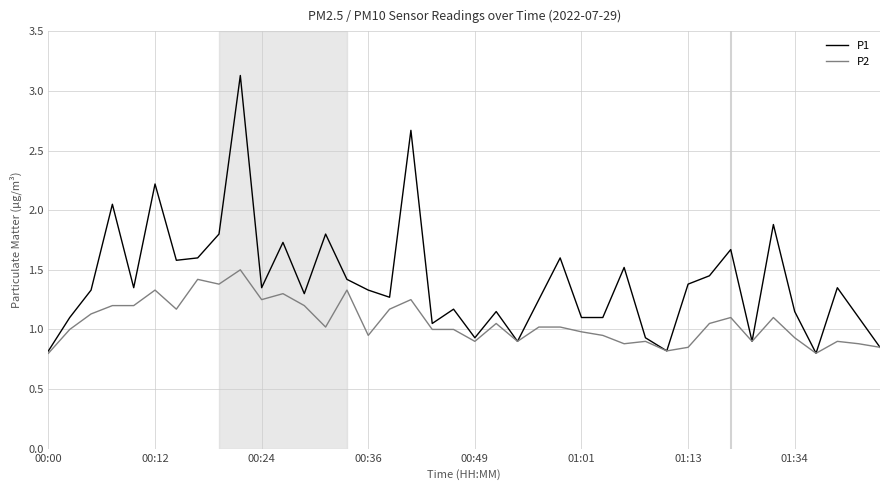

Which series has the widest spread of values?

P1